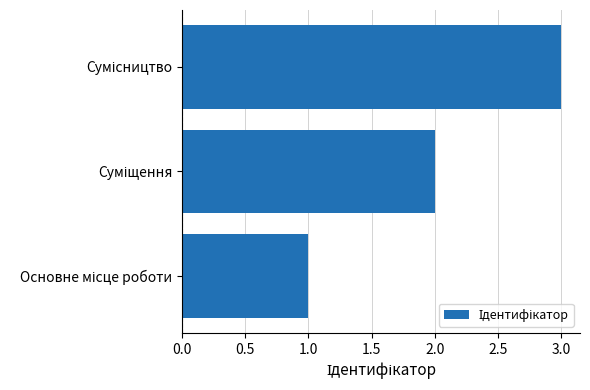

What is the sum of all values?

6